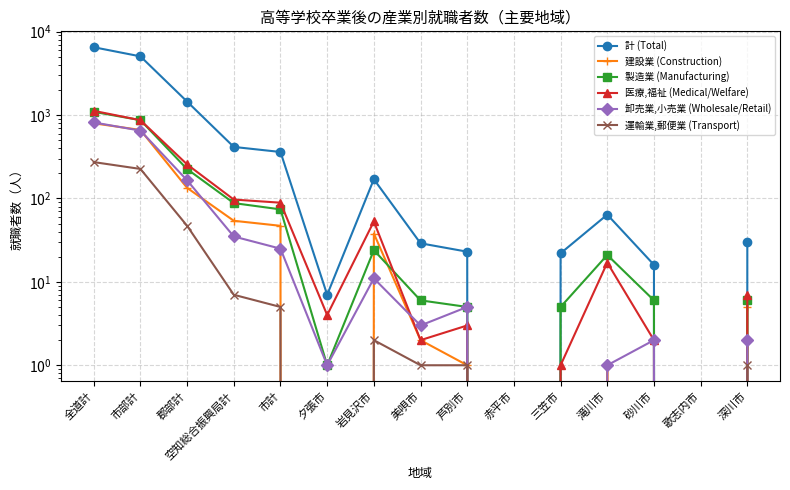

What is the sum of the 運輸業,郵便業 (Transport) values at 郡部計 and 市部計?

273